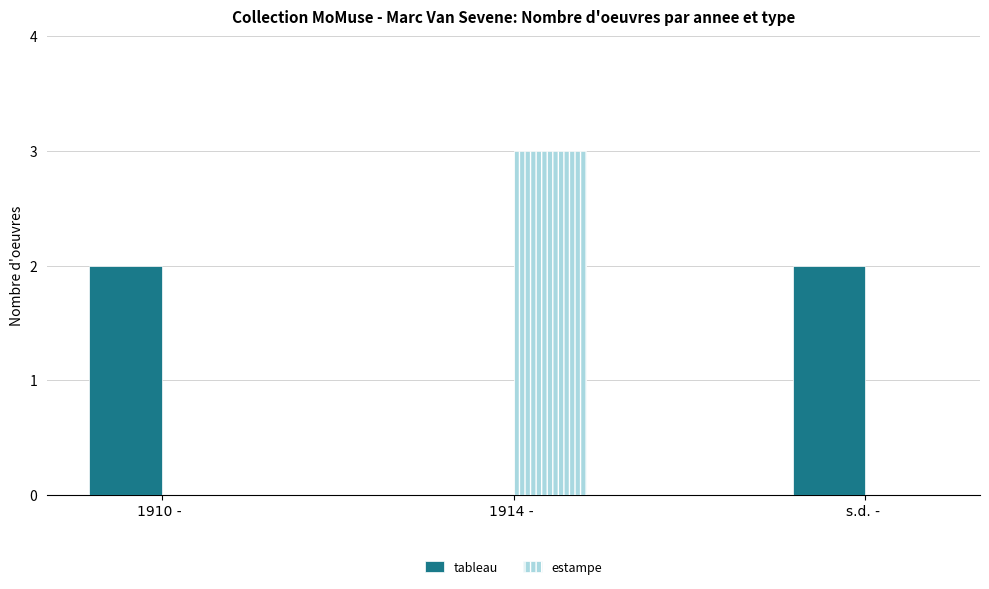

What is the average value of the estampe series?

1